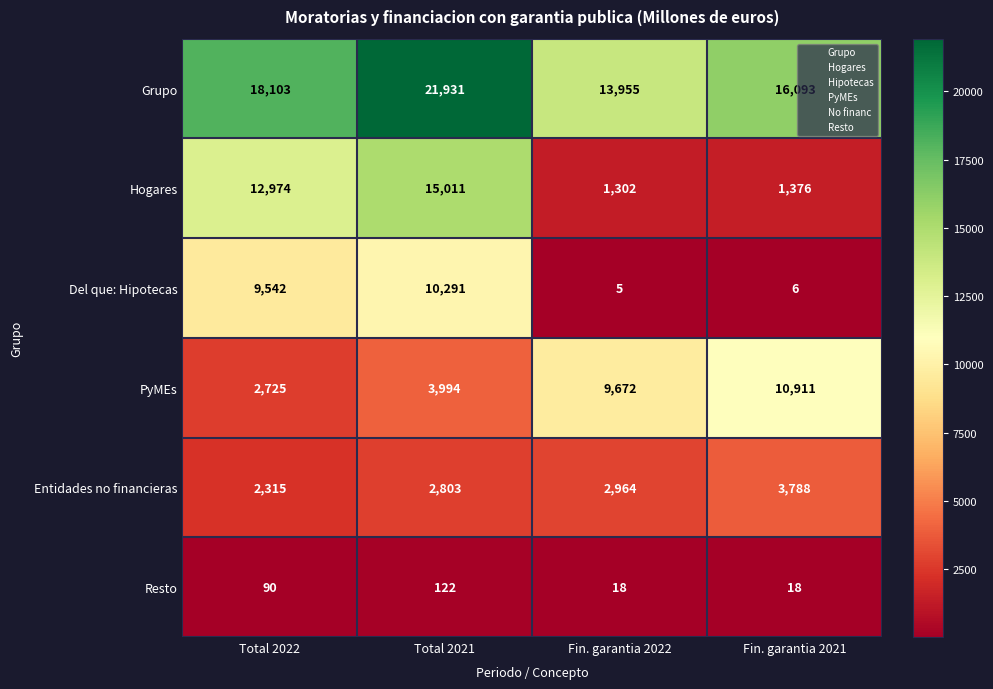

The value of Del que: Hipotecas at Total 2022 is 5653. True or false?

False